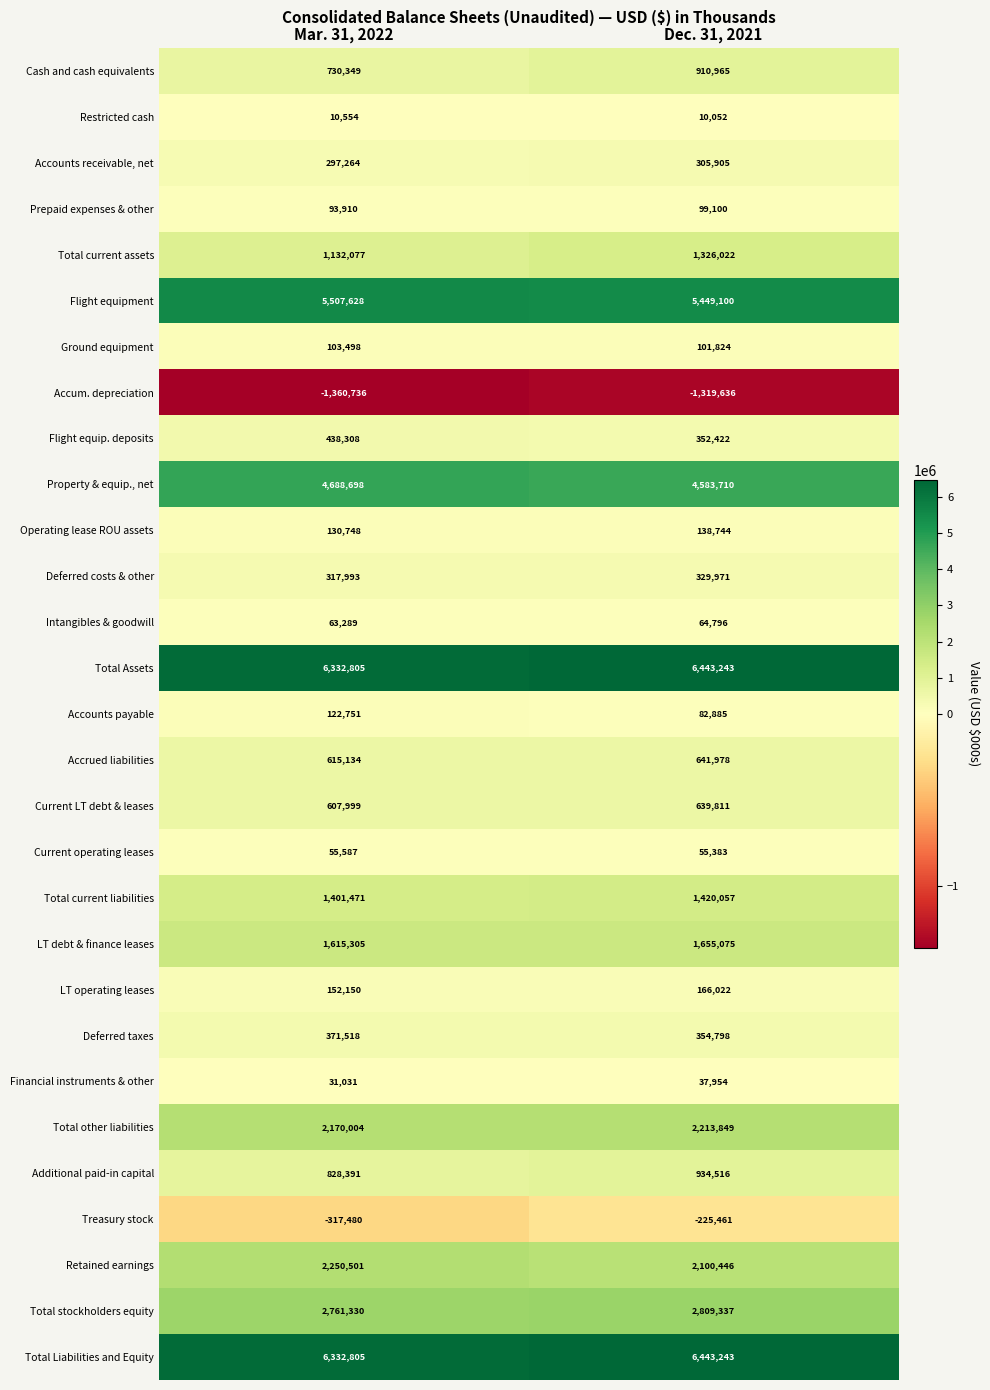

At which label does Intangibles & goodwill reach its minimum?

Mar. 31, 2022